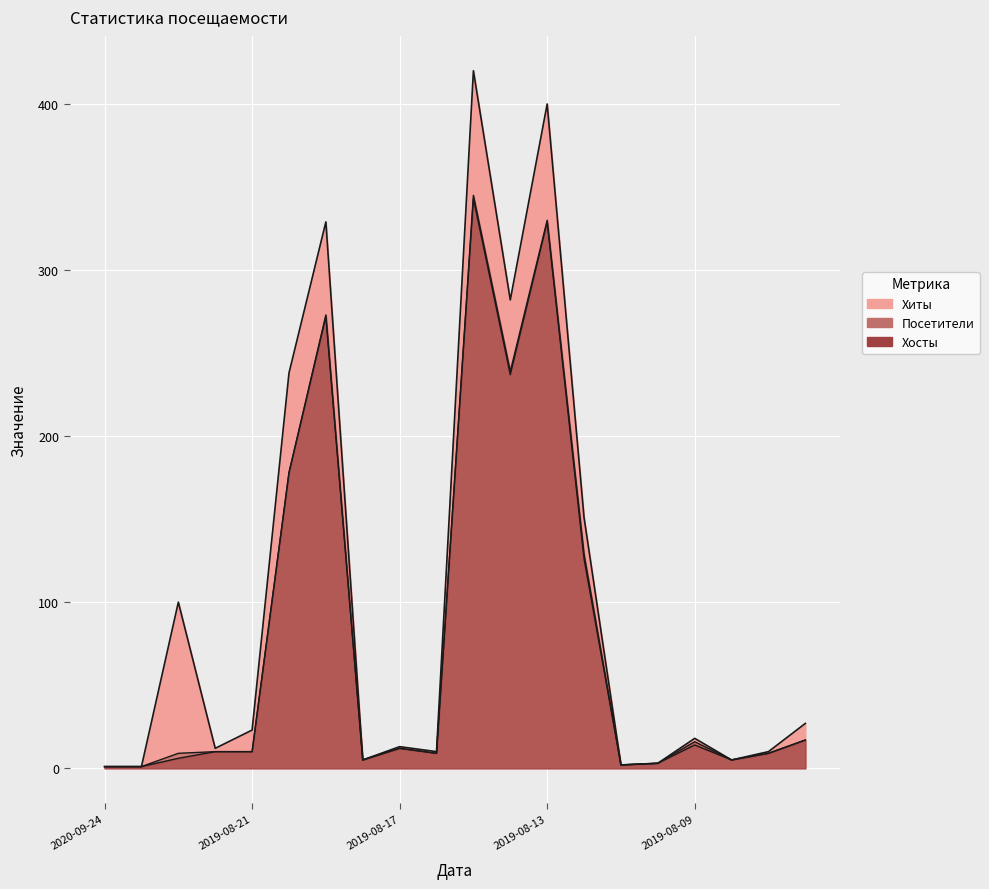

How many data points does each series have?

20